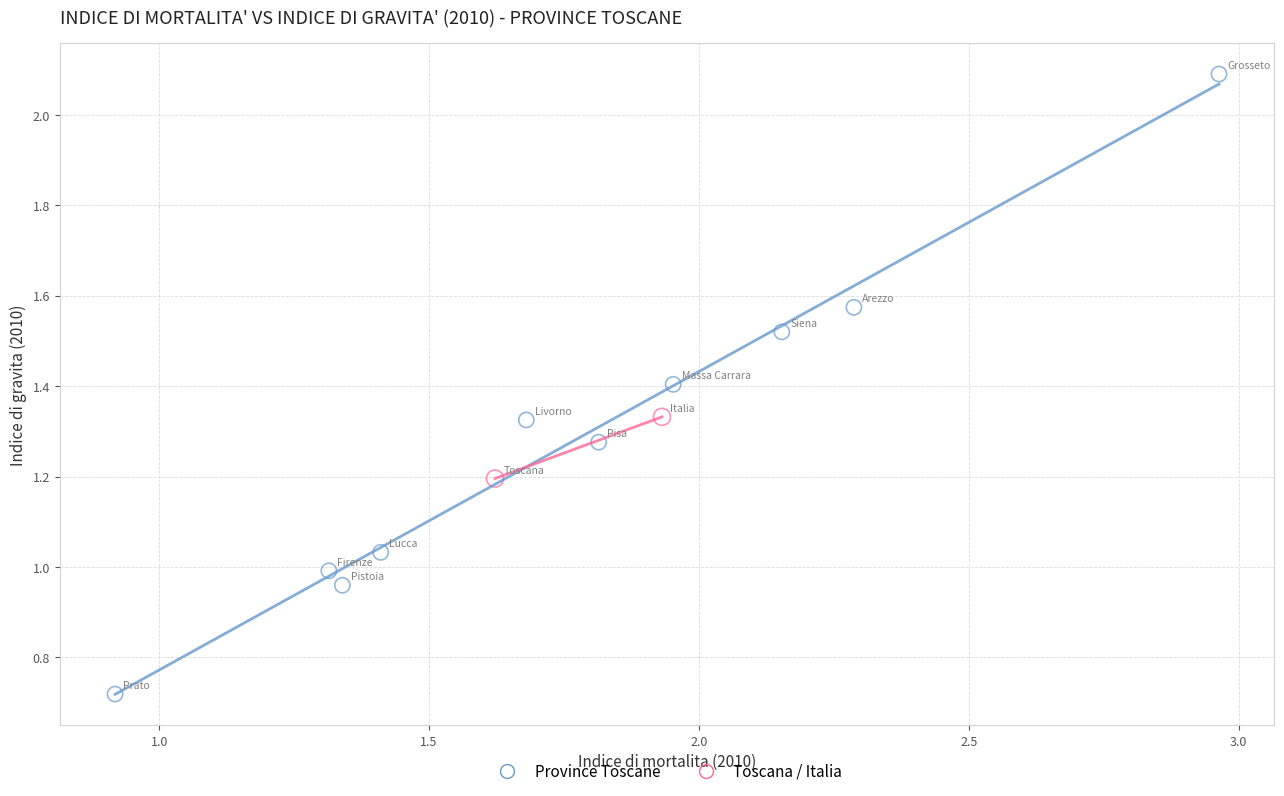

Which series contains the highest Y value?

Province Toscane